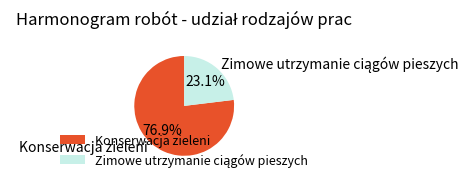

To the nearest percent, what is the average slice percentage?

50%